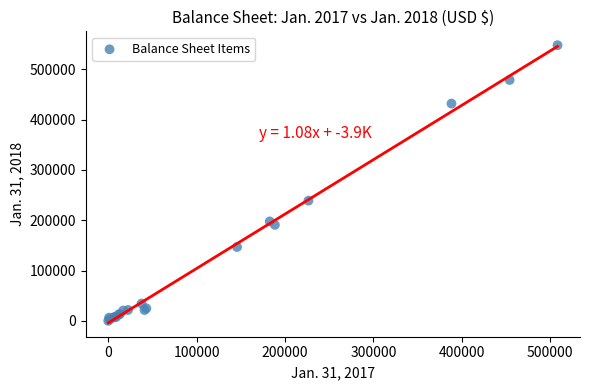

What Y value in the scatter plot is closest to 274133?

239034